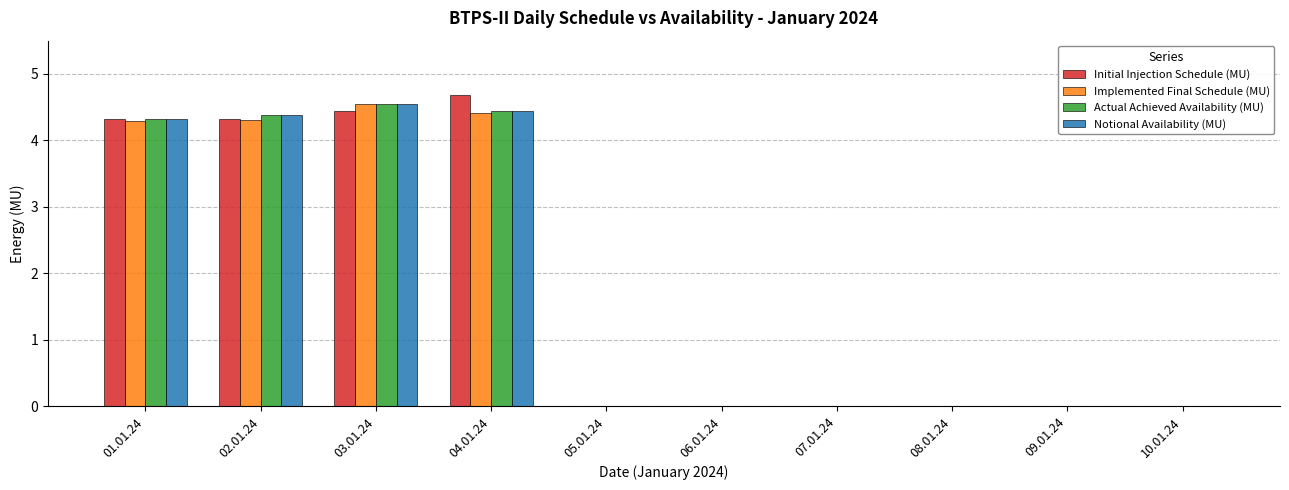

How many distinct data groups are displayed?

4